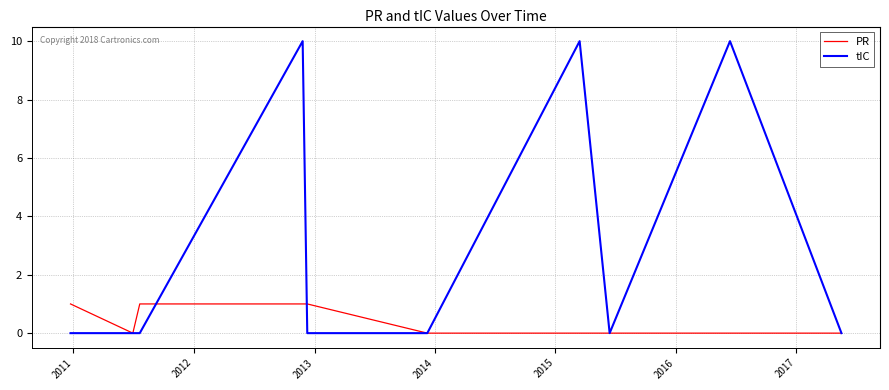

Which series has the largest total across all categories?

tIC